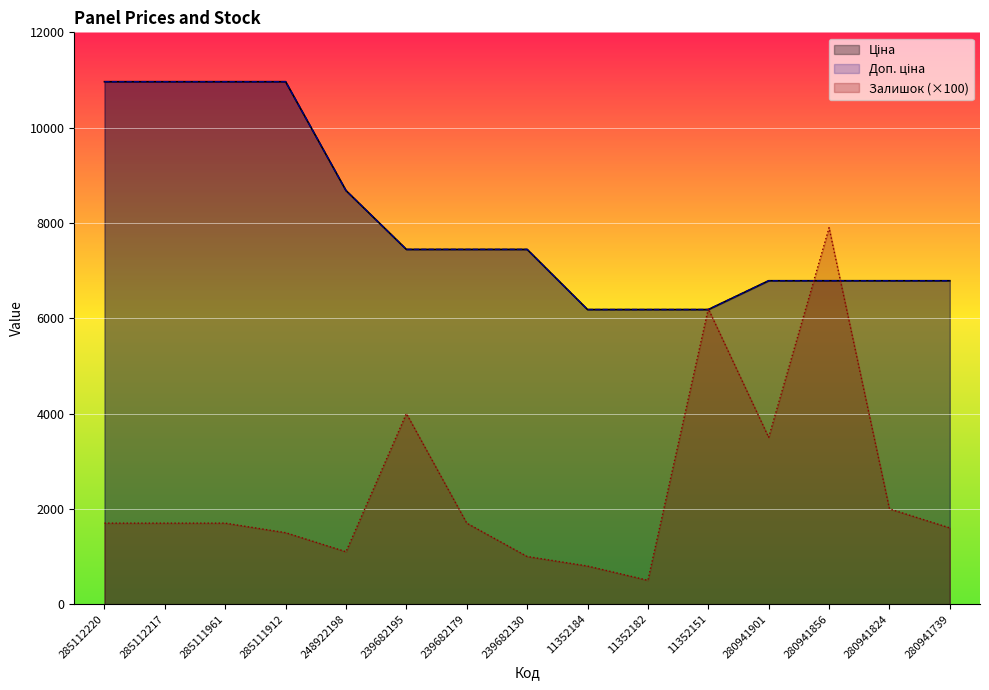

At which category does the chart reach its peak across all series?

285112220